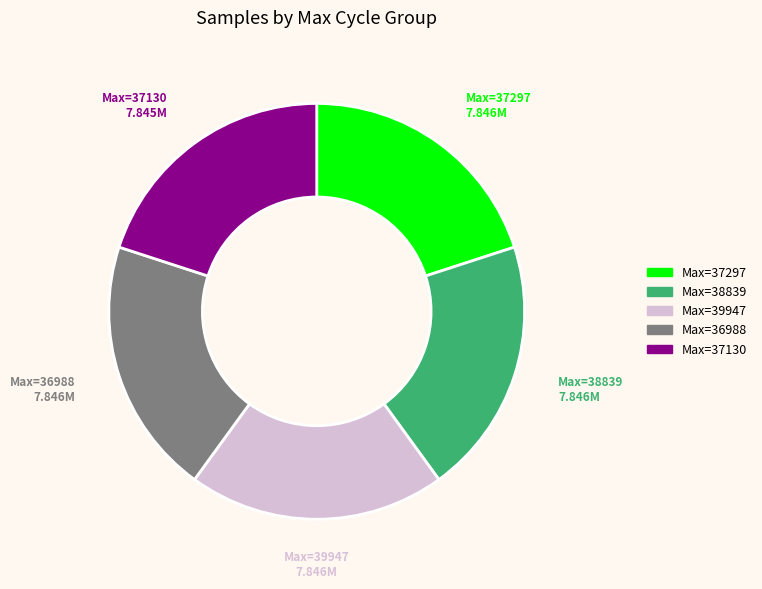

Is there a majority slice in this chart?

No